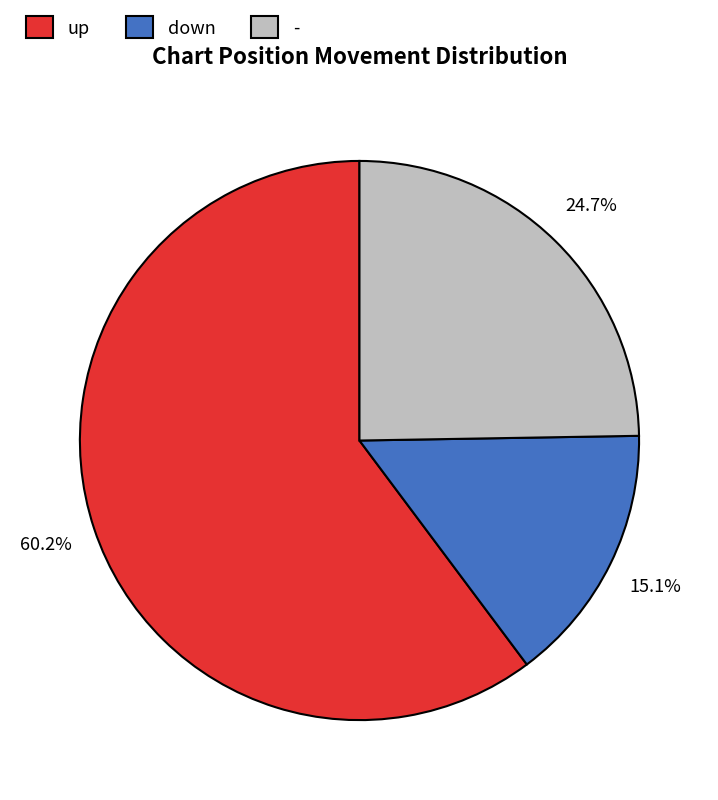

What percentage is the down slice, to the nearest percent?

15%